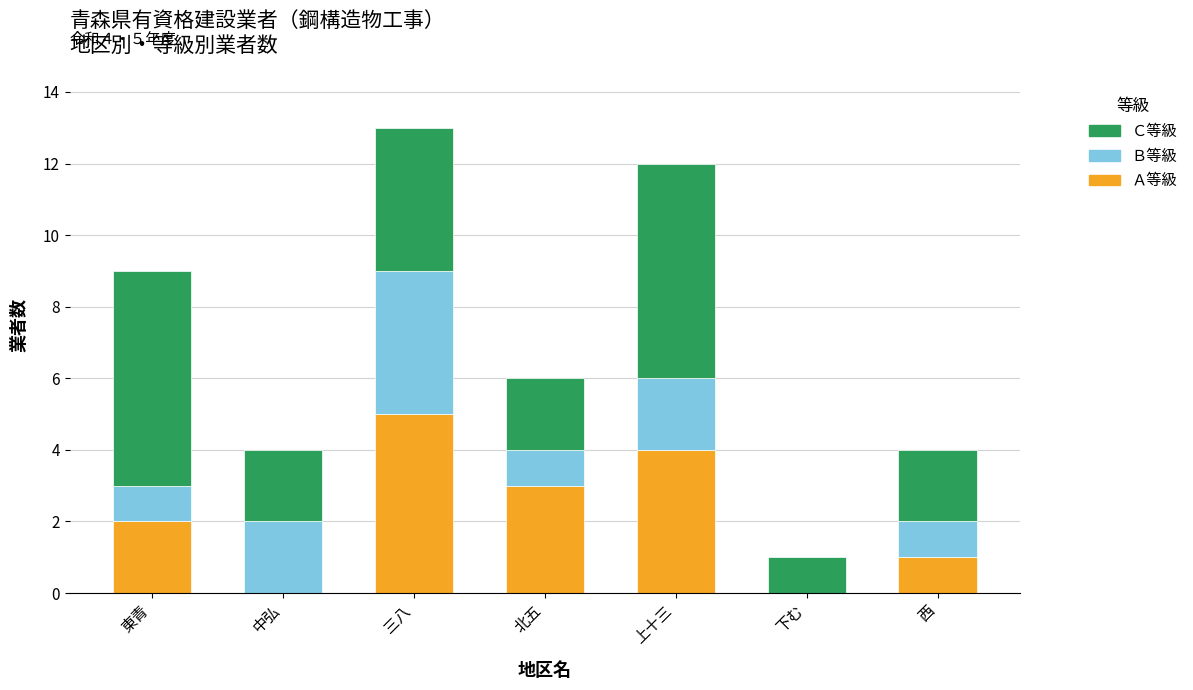

What is the total value across all series at 北五?

6